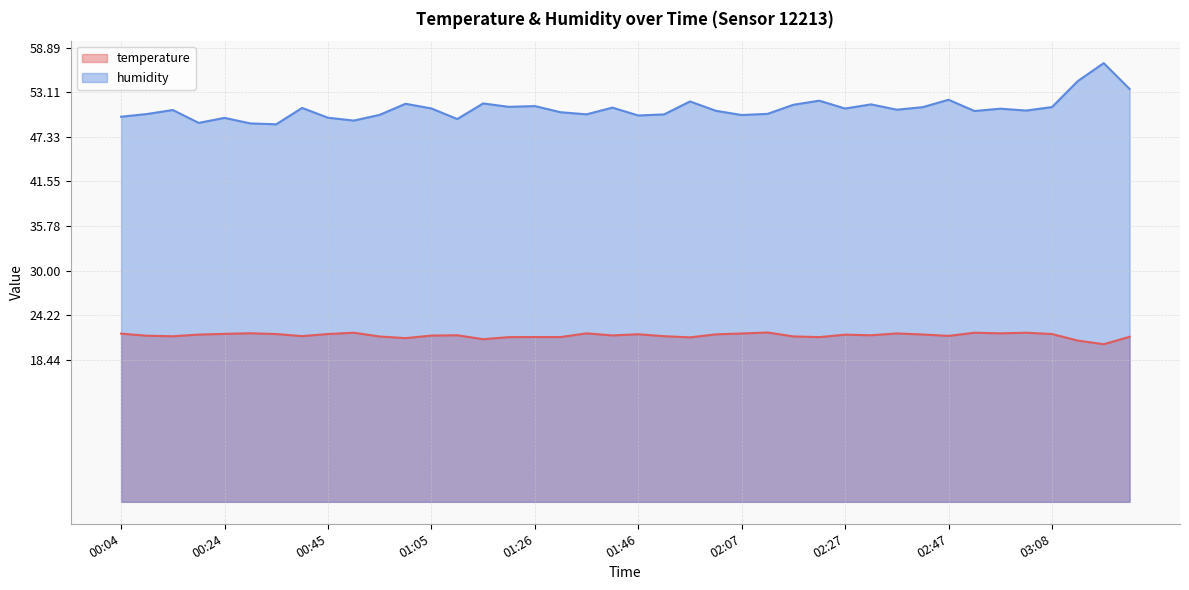

What is the sum of the humidity values at 02:42 and 01:26?

102.5